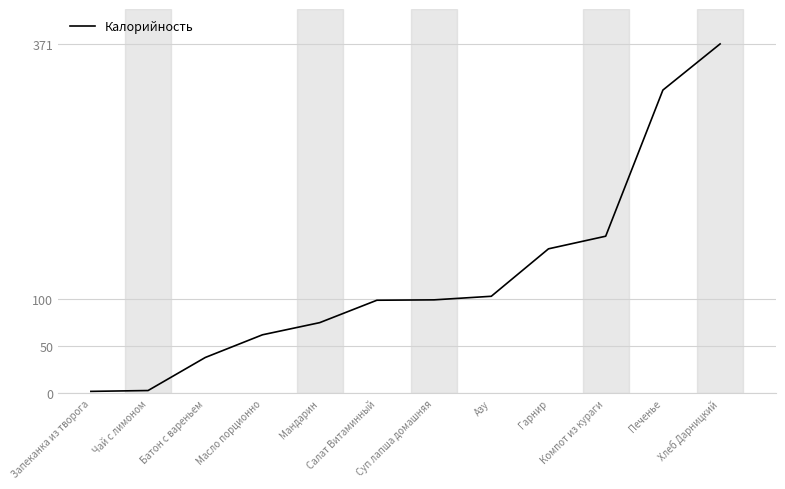

Does the chart display data point markers on the line(s)?

No